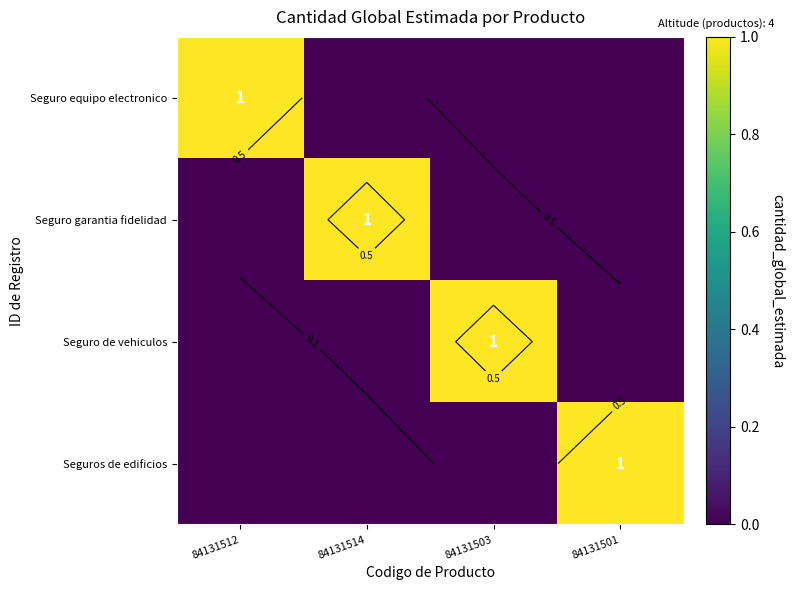

Between 84131503 and 84131514, which is larger?

84131503